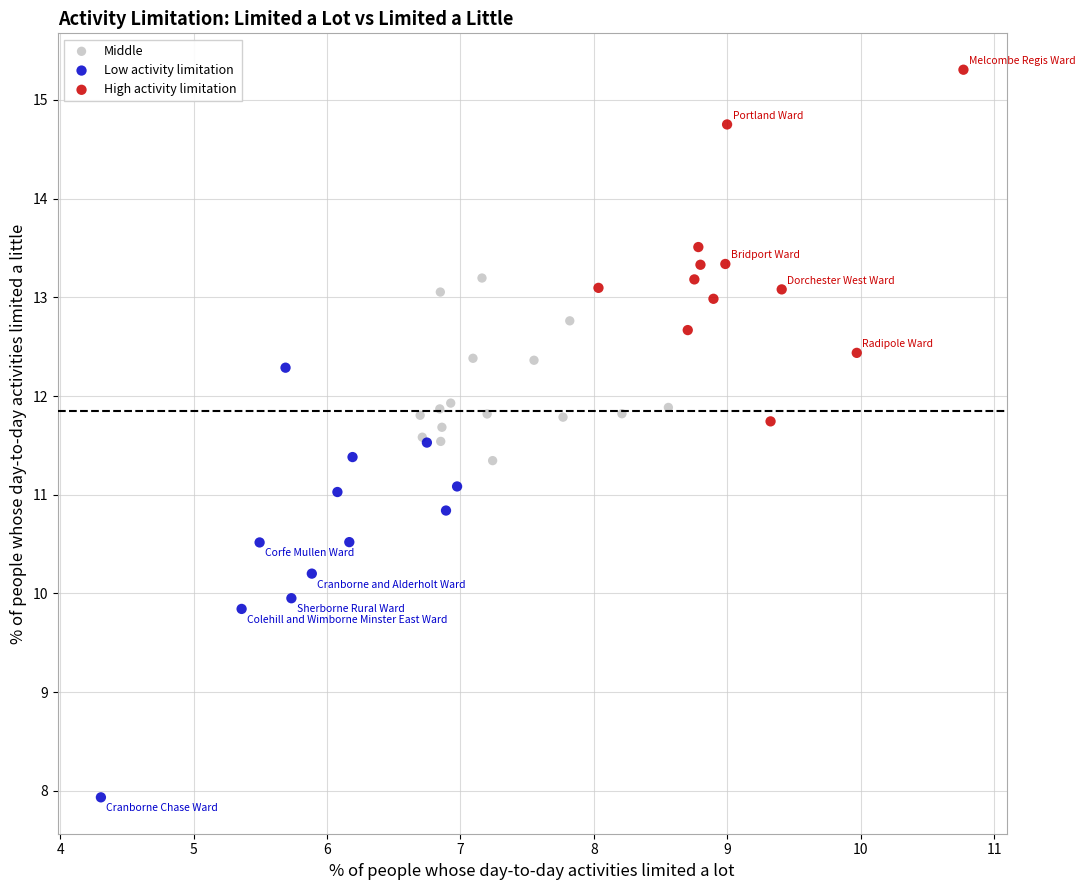

Which series has the largest Y range (max minus min)?

Low activity limitation